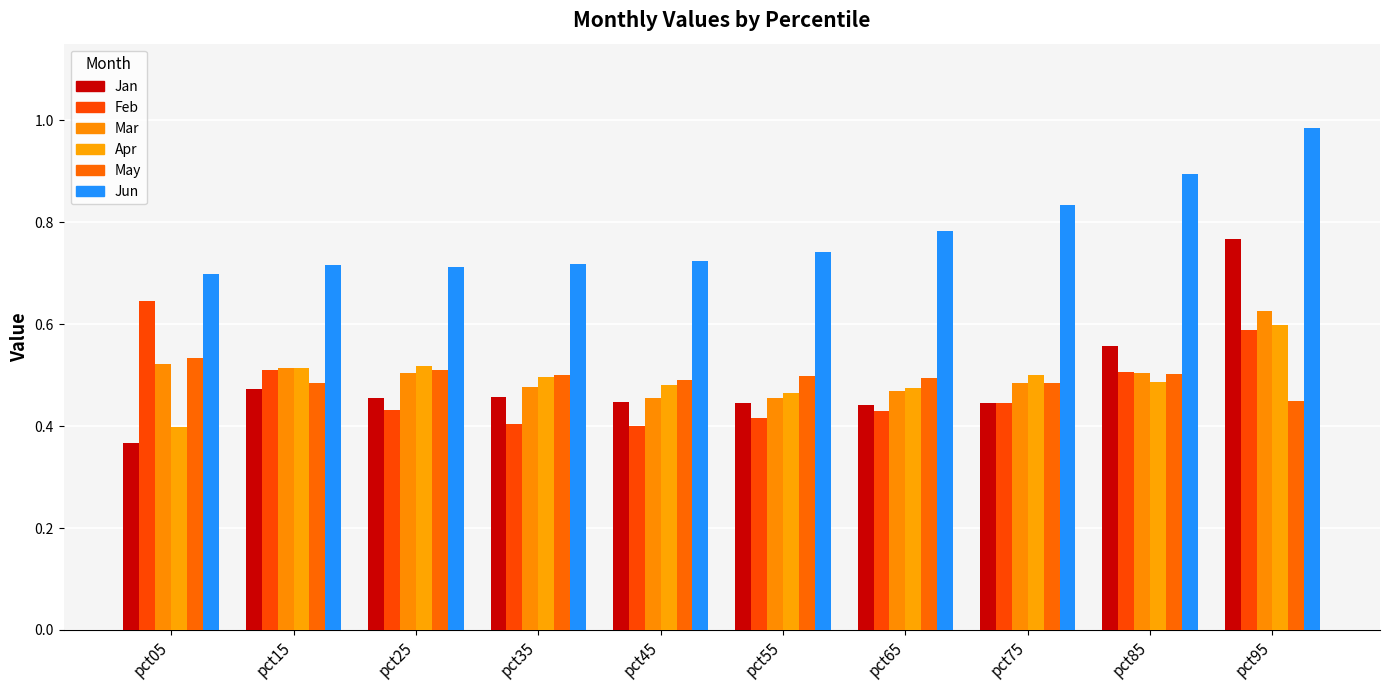

Which label corresponds to the largest value in the chart?

pct95